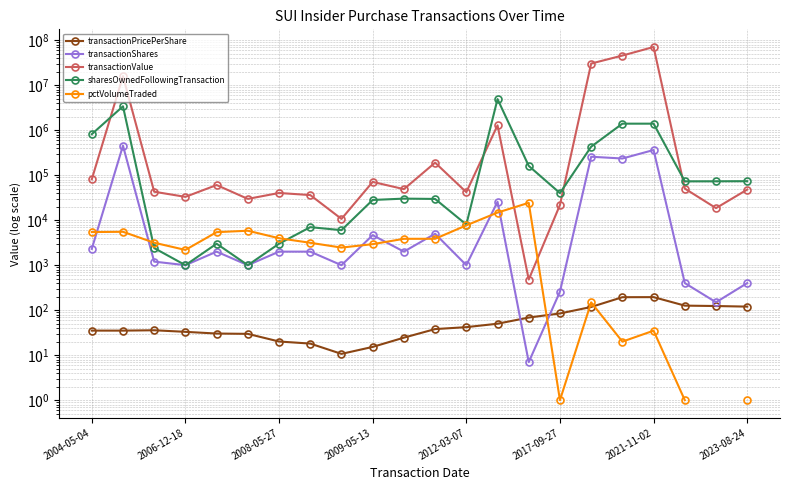

Does the chart display data point markers on the line(s)?

Yes